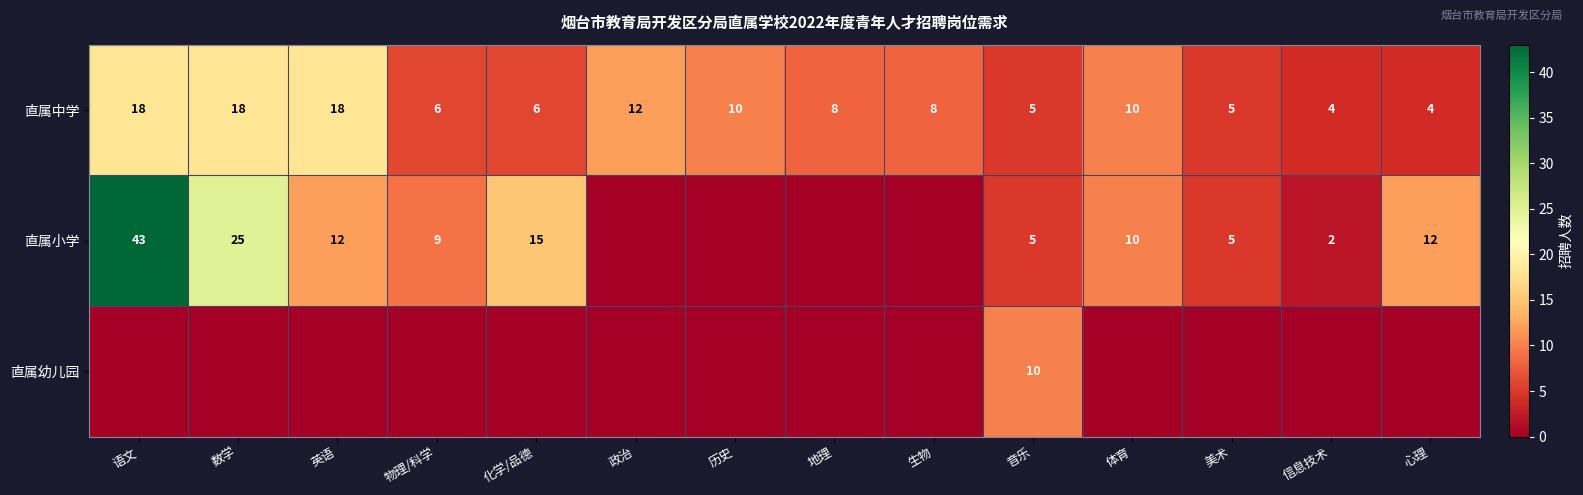

The 直属小学 series shows 16 at 体育. True or false?

False